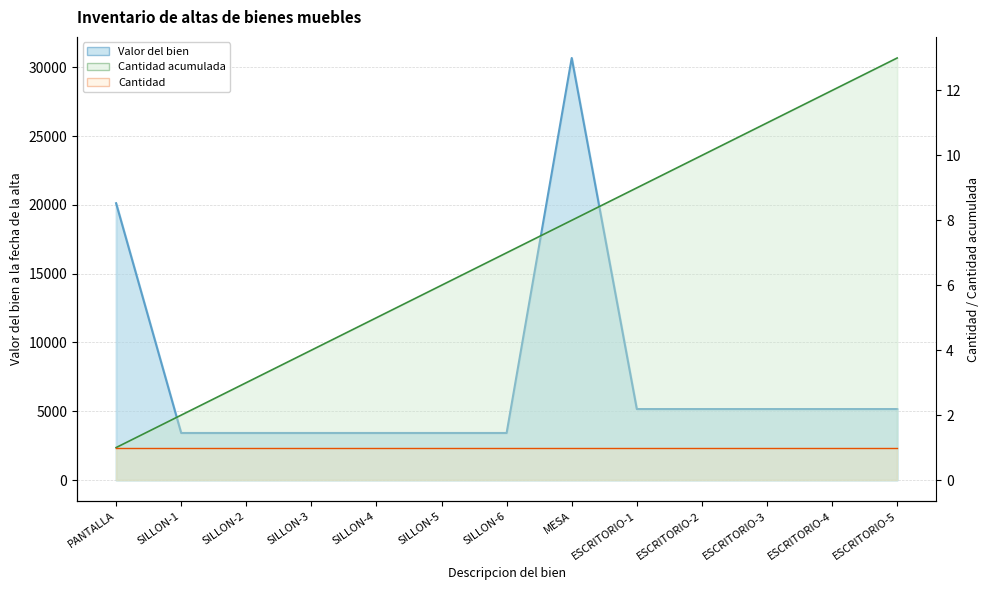

What position from the left is ESCRITORIO-5?

13